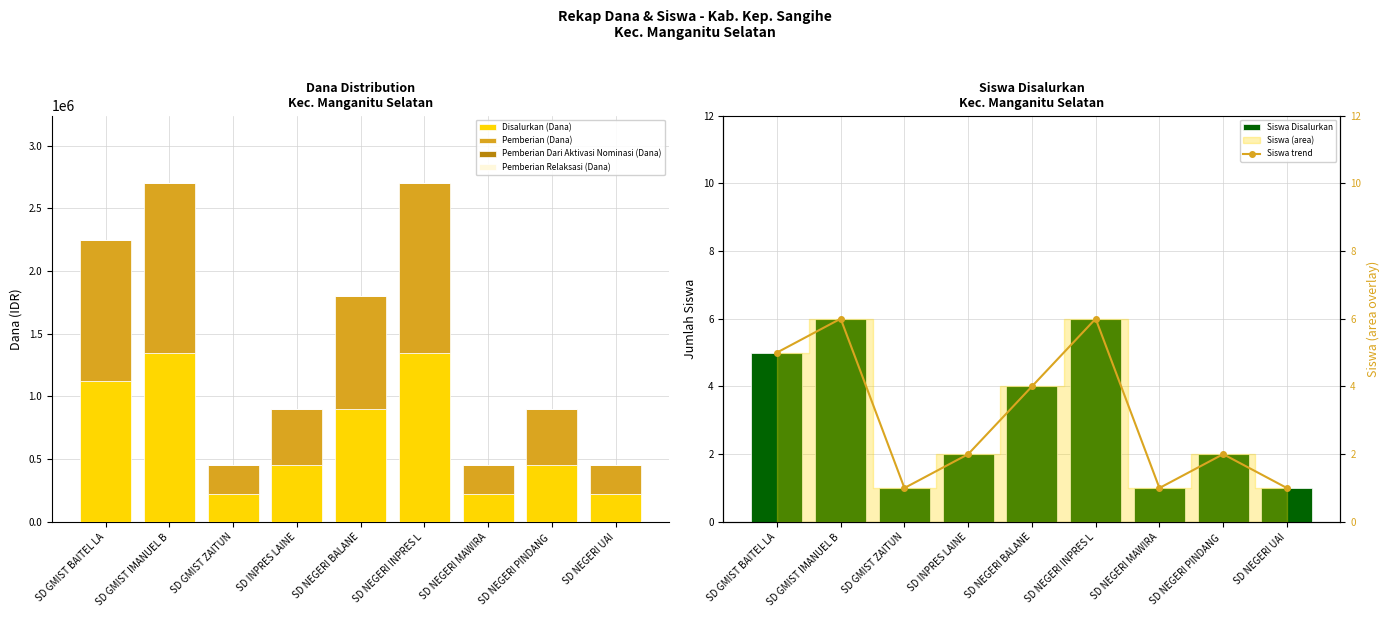

Reading left to right, list all the values displayed in this chart.

Disalurkan (Dana): SD GMIST BAITEL LA=1125000	SD GMIST IMANUEL B=1350000	SD GMIST ZAITUN=225000	SD INPRES LAINE=450000	SD NEGERI BALANE=900000	SD NEGERI INPRES L=1350000	SD NEGERI MAWIRA=225000	SD NEGERI PINDANG =450000	SD NEGERI UAI=225000
Pemberian (Dana): SD GMIST BAITEL LA=1125000	SD GMIST IMANUEL B=1350000	SD GMIST ZAITUN=225000	SD INPRES LAINE=450000	SD NEGERI BALANE=900000	SD NEGERI INPRES L=1350000	SD NEGERI MAWIRA=225000	SD NEGERI PINDANG =450000	SD NEGERI UAI=225000
Pemberian Dari Aktivasi Nominasi (Dana): SD GMIST BAITEL LA=0	SD GMIST IMANUEL B=0	SD GMIST ZAITUN=0	SD INPRES LAINE=0	SD NEGERI BALANE=0	SD NEGERI INPRES L=0	SD NEGERI MAWIRA=0	SD NEGERI PINDANG =0	SD NEGERI UAI=0
Pemberian Relaksasi (Dana): SD GMIST BAITEL LA=0	SD GMIST IMANUEL B=0	SD GMIST ZAITUN=0	SD INPRES LAINE=0	SD NEGERI BALANE=0	SD NEGERI INPRES L=0	SD NEGERI MAWIRA=0	SD NEGERI PINDANG =0	SD NEGERI UAI=0
Siswa Disalurkan: SD GMIST BAITEL LA=5	SD GMIST IMANUEL B=6	SD GMIST ZAITUN=1	SD INPRES LAINE=2	SD NEGERI BALANE=4	SD NEGERI INPRES L=6	SD NEGERI MAWIRA=1	SD NEGERI PINDANG =2	SD NEGERI UAI=1
Siswa trend: SD GMIST BAITEL LA=5	SD GMIST IMANUEL B=6	SD GMIST ZAITUN=1	SD INPRES LAINE=2	SD NEGERI BALANE=4	SD NEGERI INPRES L=6	SD NEGERI MAWIRA=1	SD NEGERI PINDANG =2	SD NEGERI UAI=1